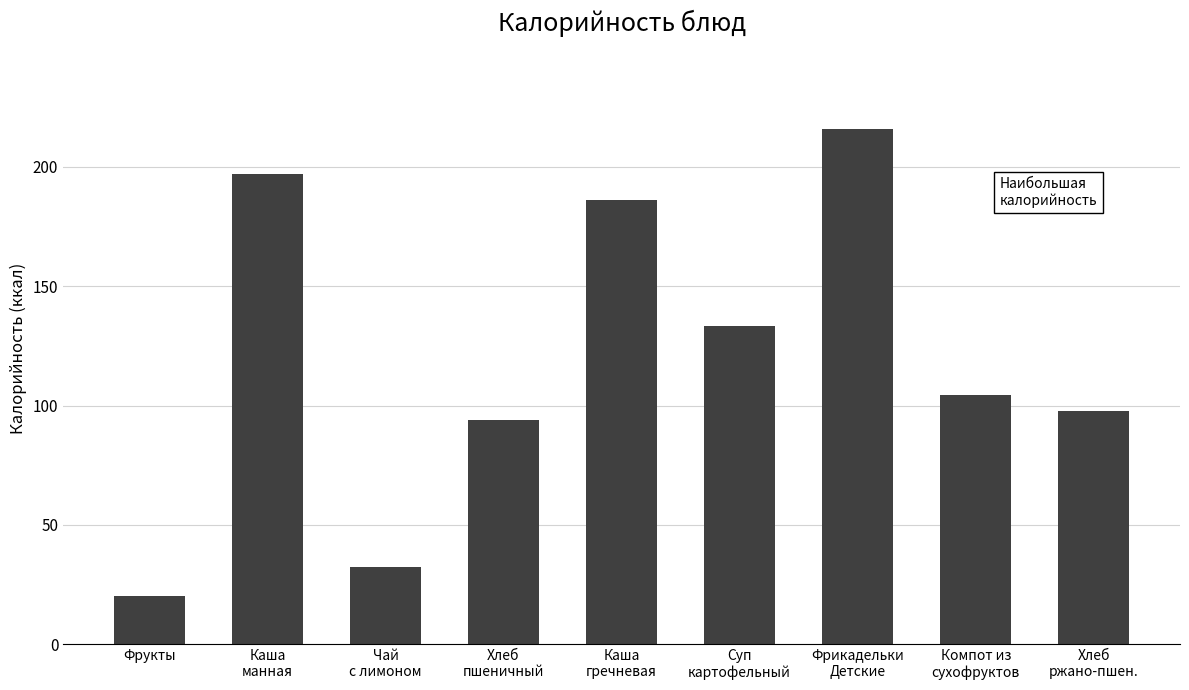

Where is the data nearest to the value 117?

Компот из
сухофруктов